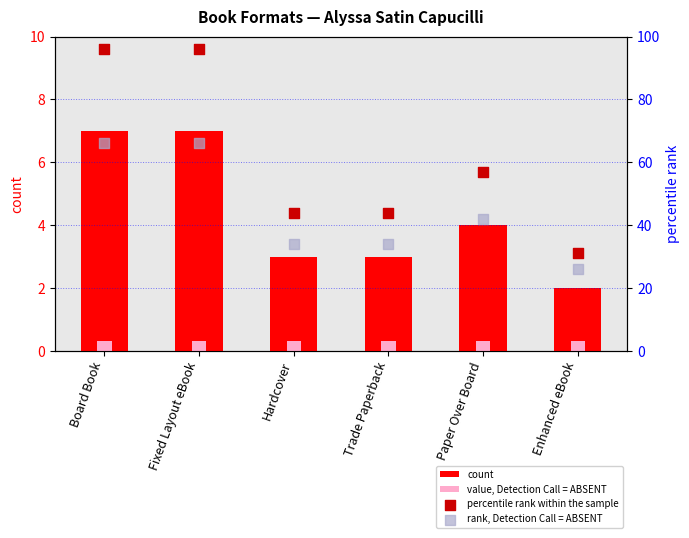

At which category is the sum across all series the highest?

Board Book